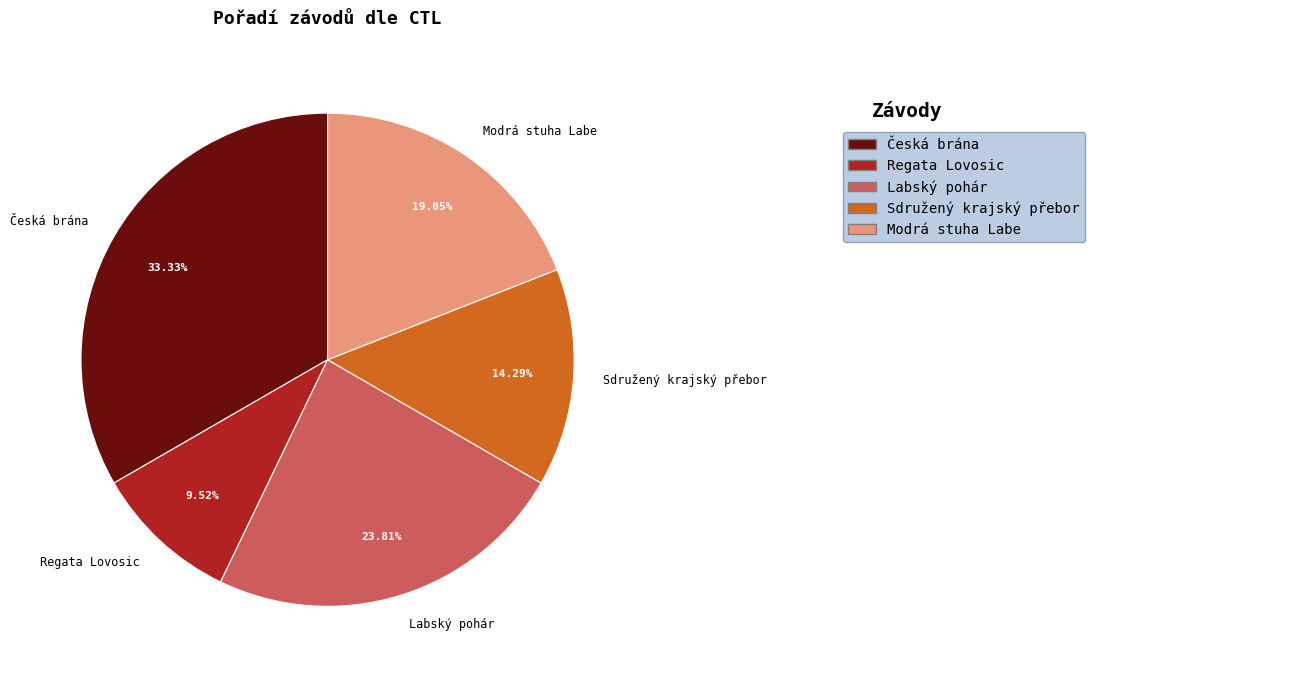

Which has a higher value, Regata Lovosic or Labský pohár?

Labský pohár